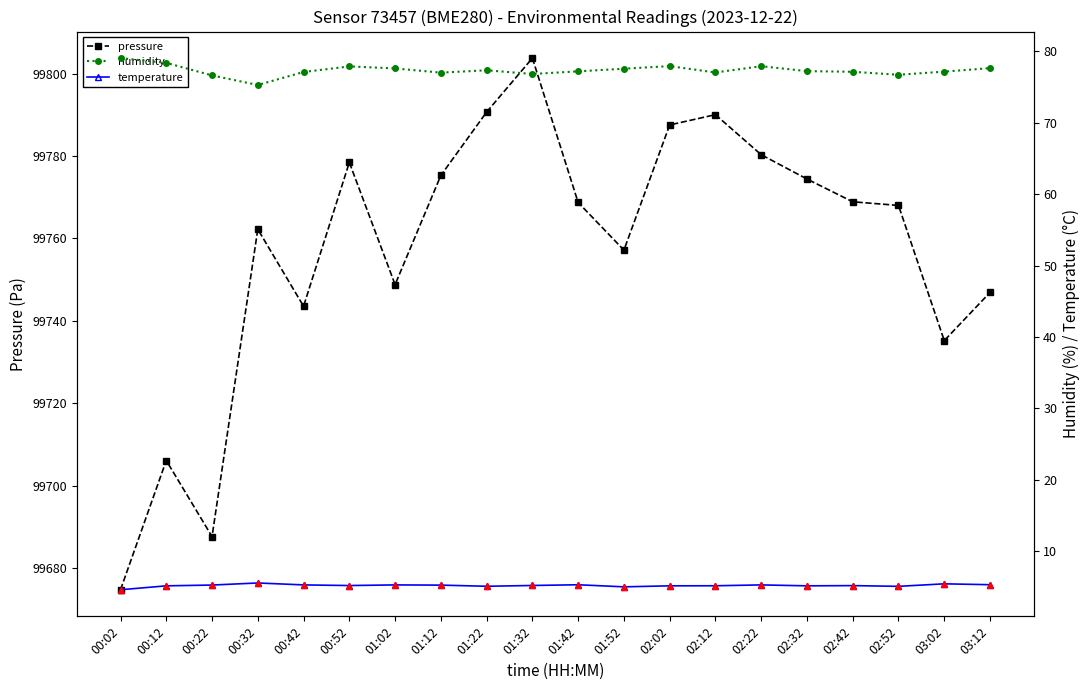

At how many categories does at least one series exceed 1558?

20